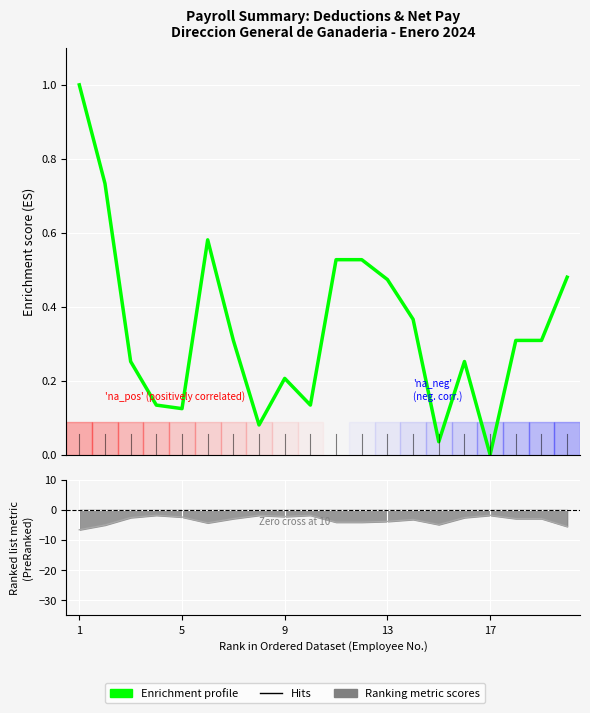

What is the difference between the second highest and second lowest values in the Ranking metric scores series?

3.7